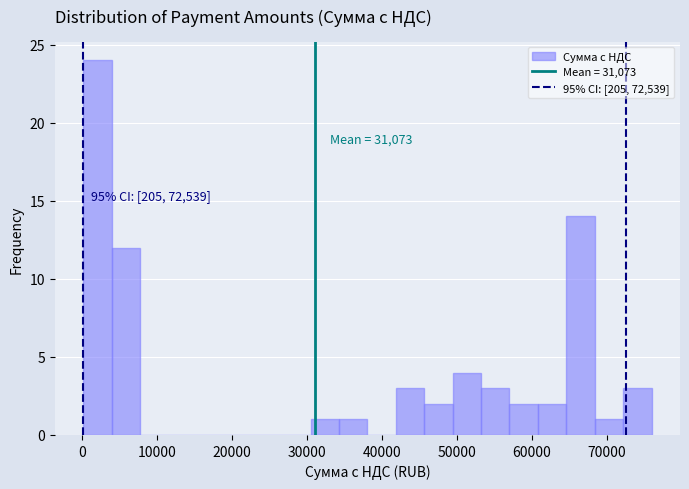

Read against the x-axis, roughly where is the centre of the tallest bar?

2000